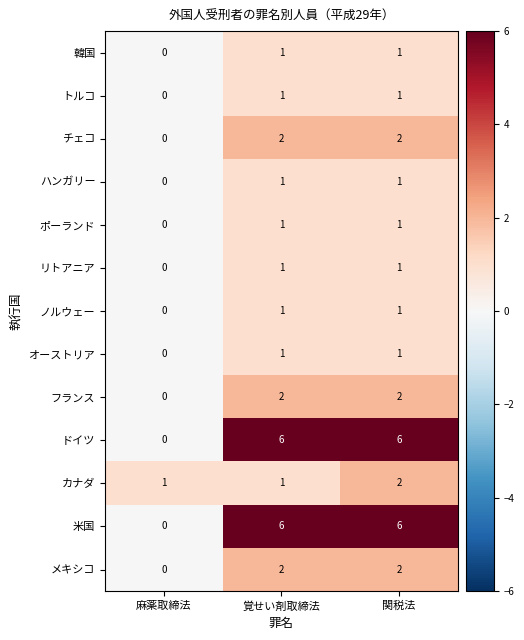

At how many categories does at least one series exceed 0?

3